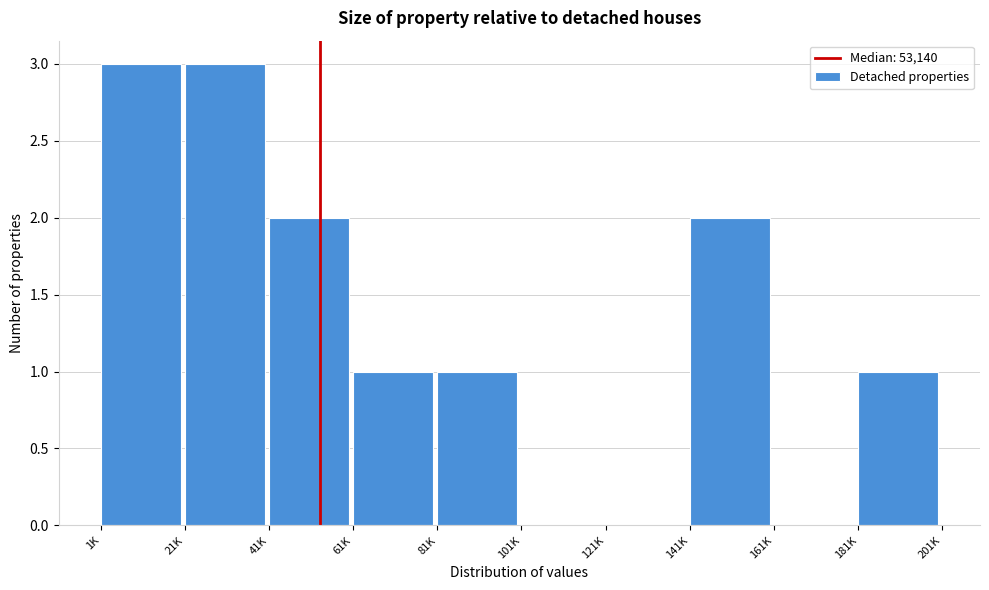

Reading right to left, list all the values displayed in this chart.

181K=1	161K=0	141K=2	121K=0	101K=0	81K=1	61K=1	41K=2	21K=3	1K=3